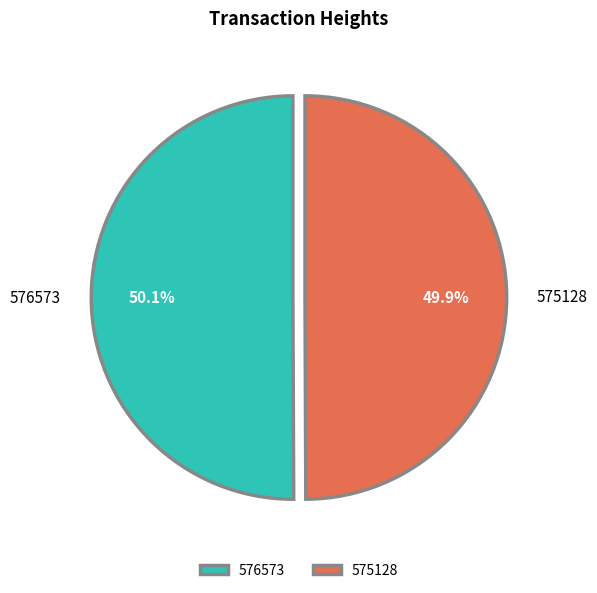

Combined, what portion of the pie is 576573 and 575128?

100.0%